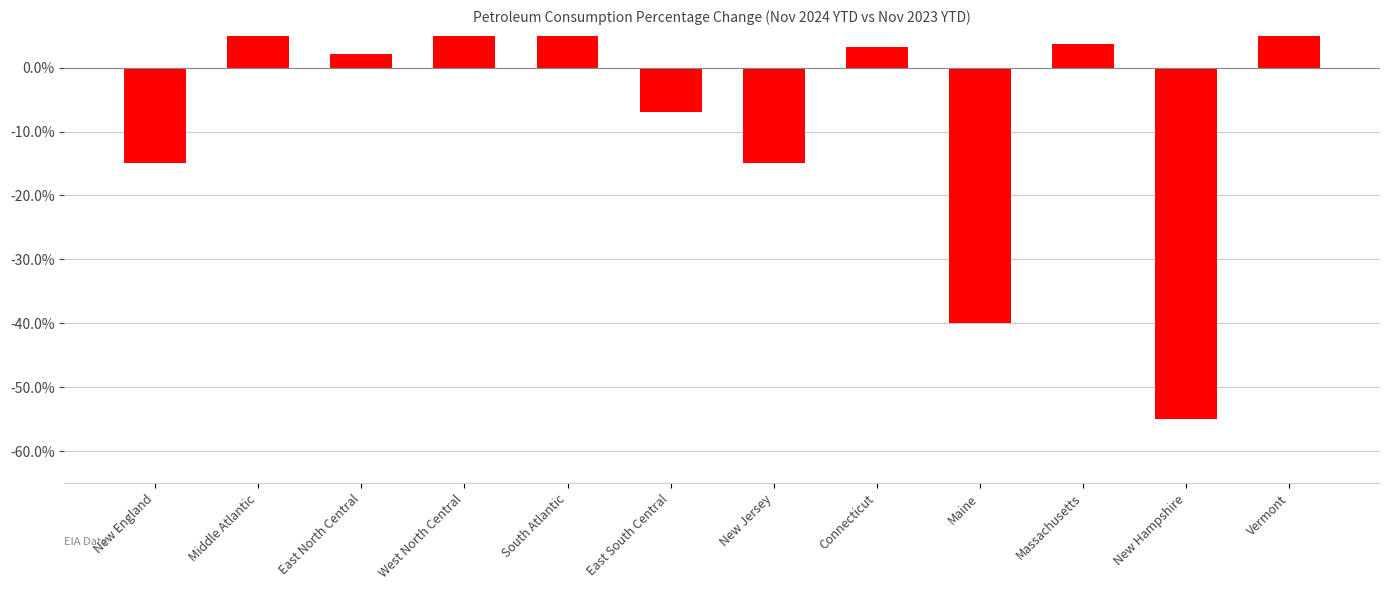

What is the sum of the values at New Hampshire and Connecticut?

-0.5